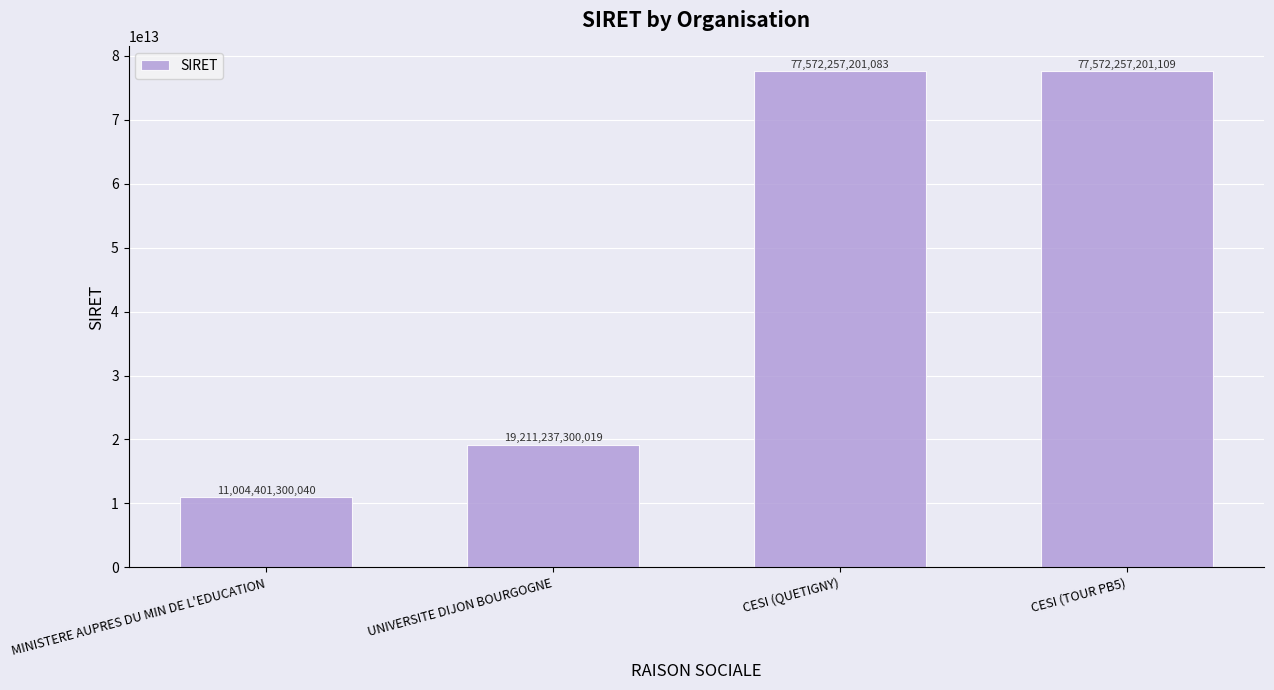

True or false: the data shows 77572257201083 at CESI (QUETIGNY).

True